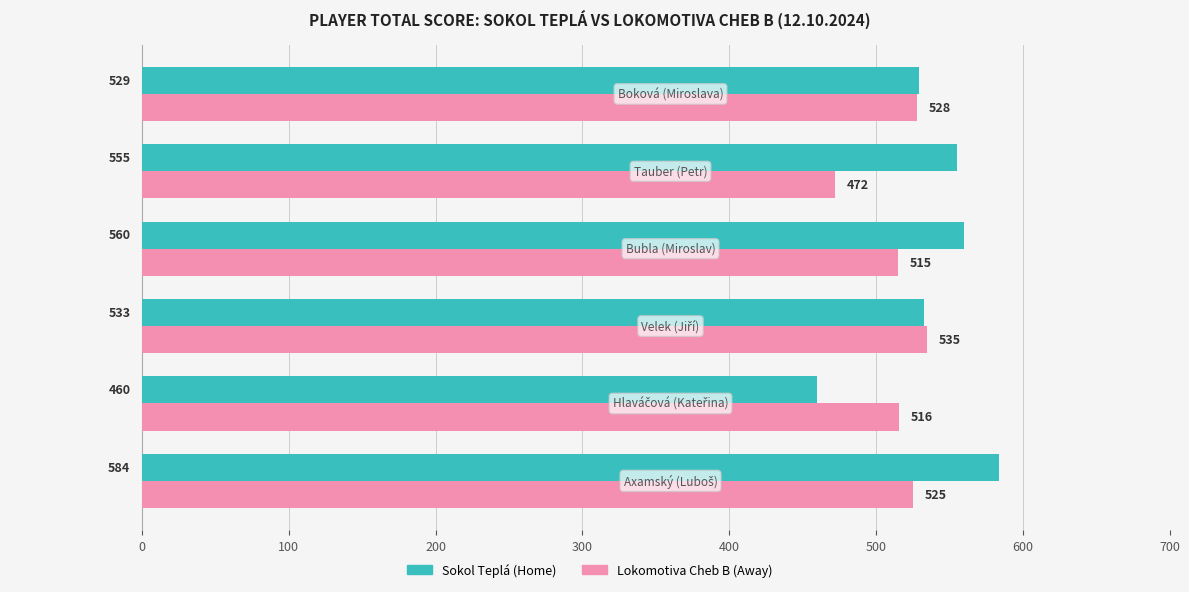

List the series in order of their peak value, highest first.

Sokol Teplá (Home), Lokomotiva Cheb B (Away)